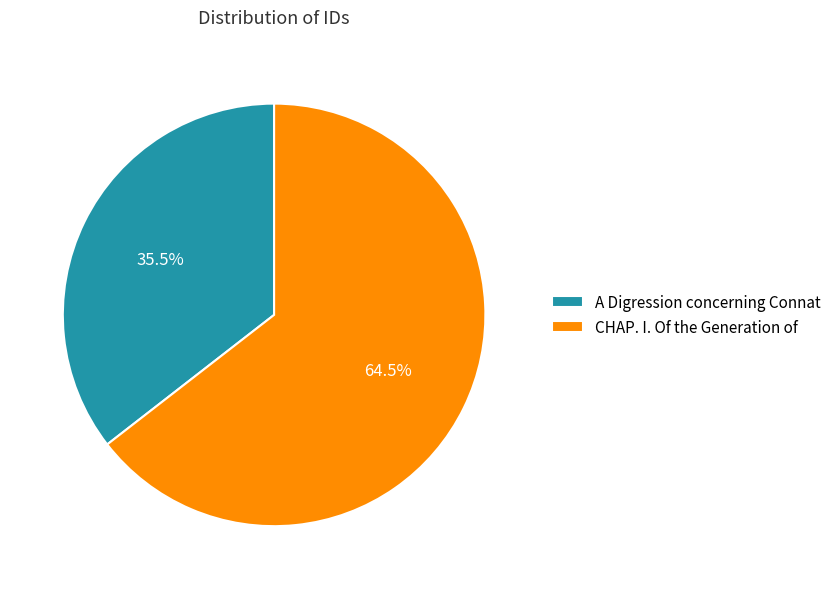

Is there any slice that represents more than half of the pie?

Yes